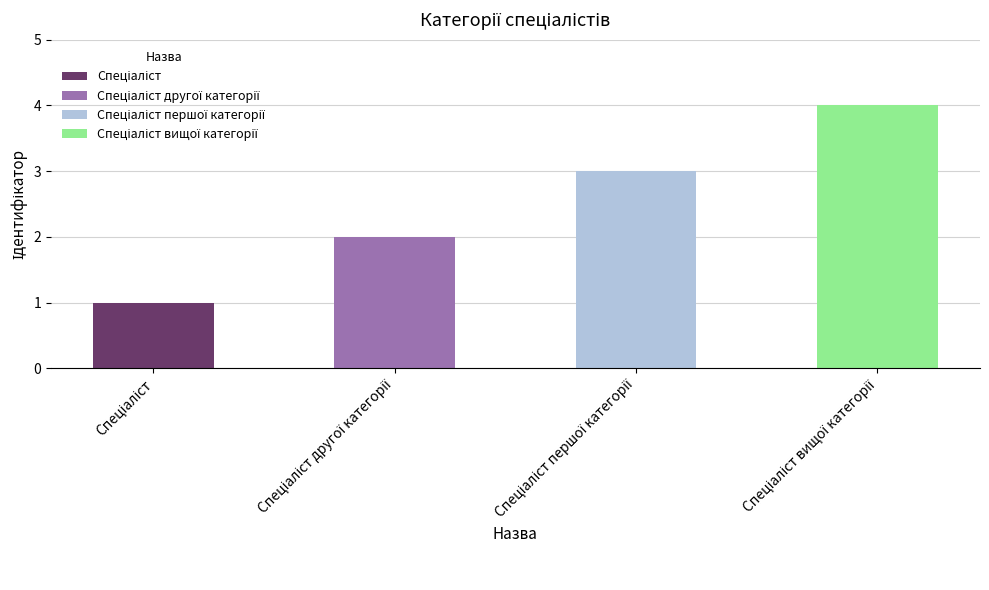

Rank the categories by Спеціаліст першої категорії value from lowest to highest.

Спеціаліст, Спеціаліст другої категорії, Спеціаліст вищої категорії, Спеціаліст першої категорії